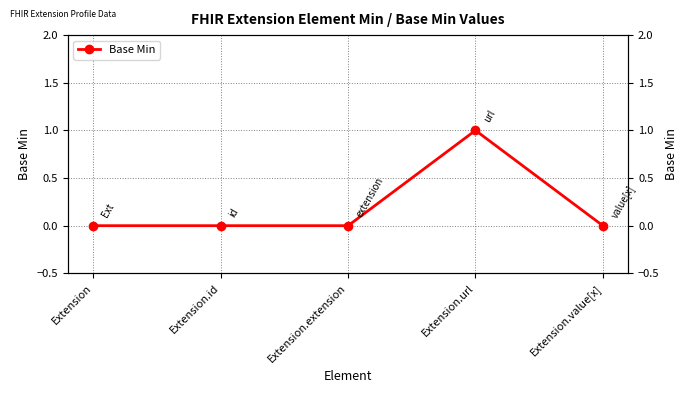

Is it true that the value at Extension.extension is 0?

False